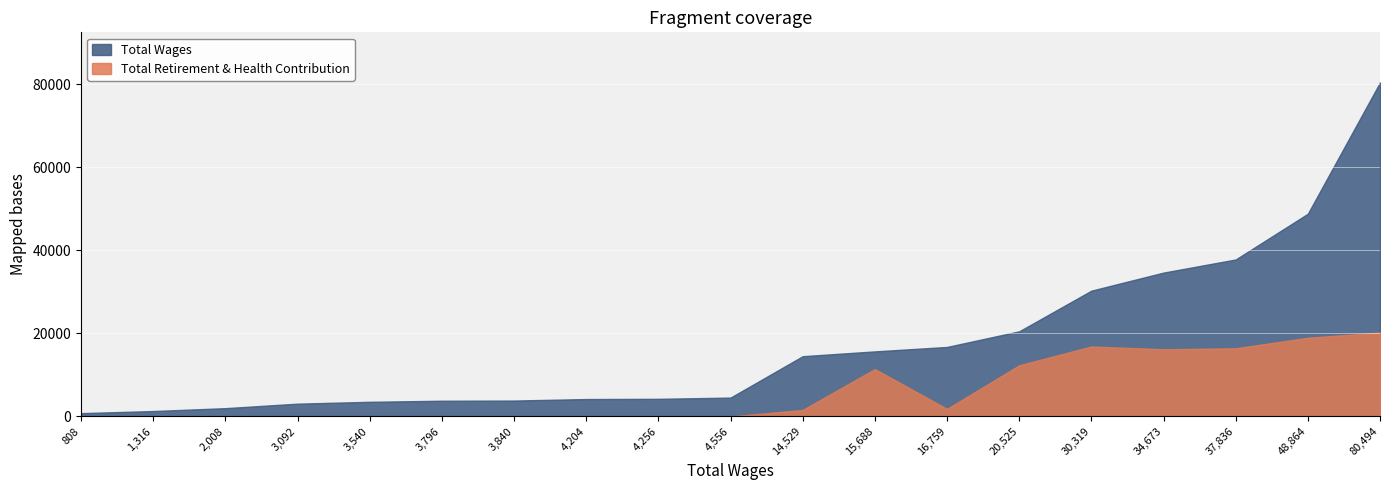

How many distinct data groups are displayed?

2